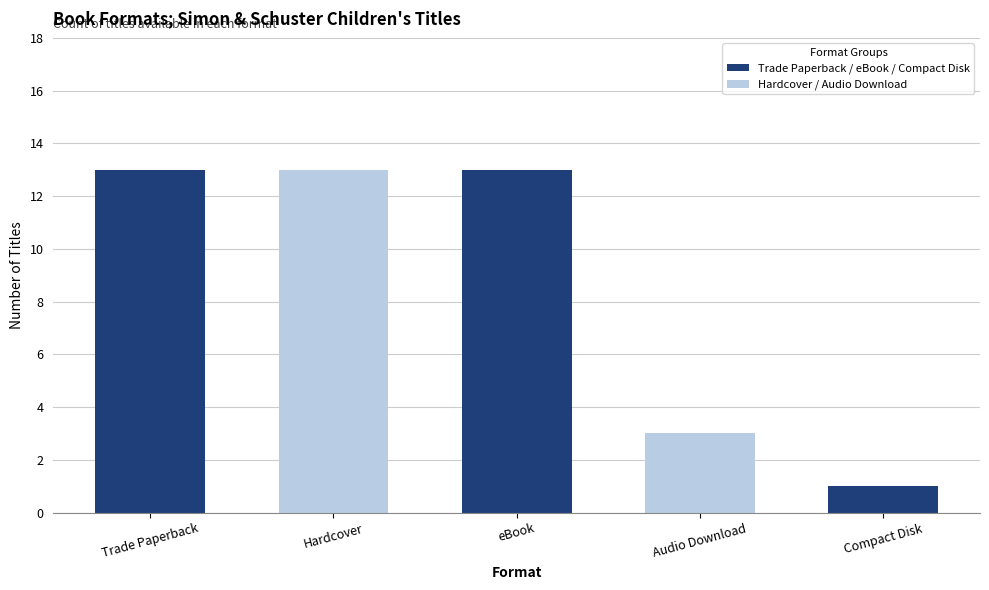

True or false: the data shows 23 at eBook.

False